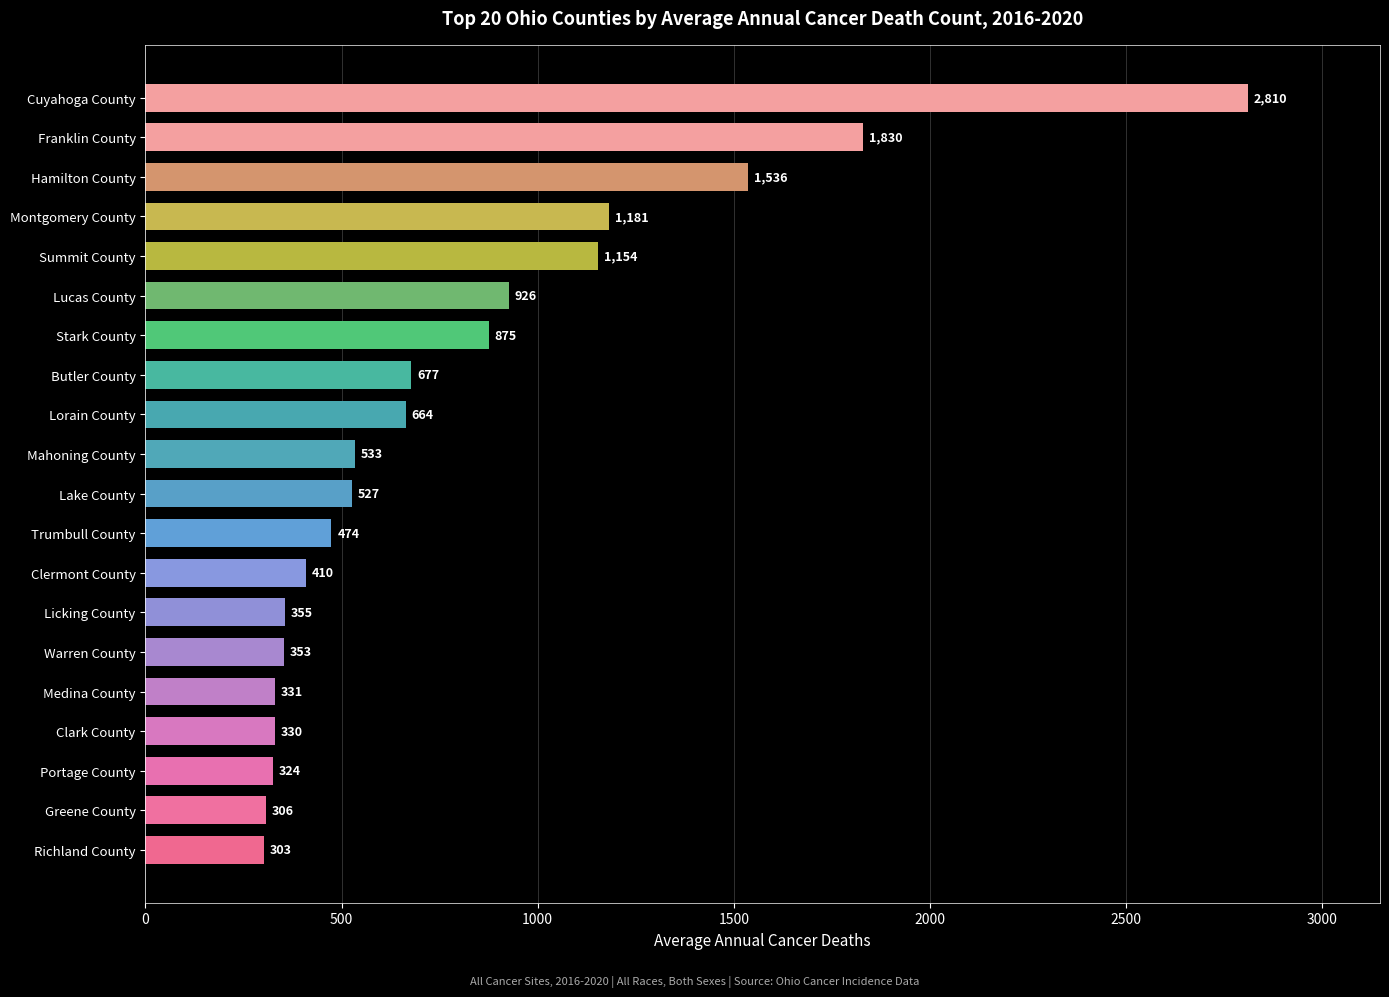

Reading bottom to top, what are all the values shown in this chart?

Richland County=303	Greene County=306	Portage County=324	Clark County=330	Medina County=331	Warren County=353	Licking County=355	Clermont County=410	Trumbull County=474	Lake County=527	Mahoning County=533	Lorain County=664	Butler County=677	Stark County=875	Lucas County=926	Summit County=1154	Montgomery County=1181	Hamilton County=1536	Franklin County=1830	Cuyahoga County=2810